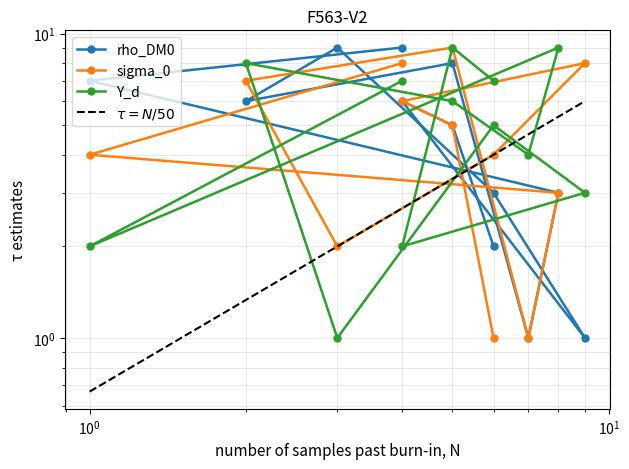

What is the spread (max minus min) of values at 1?

5